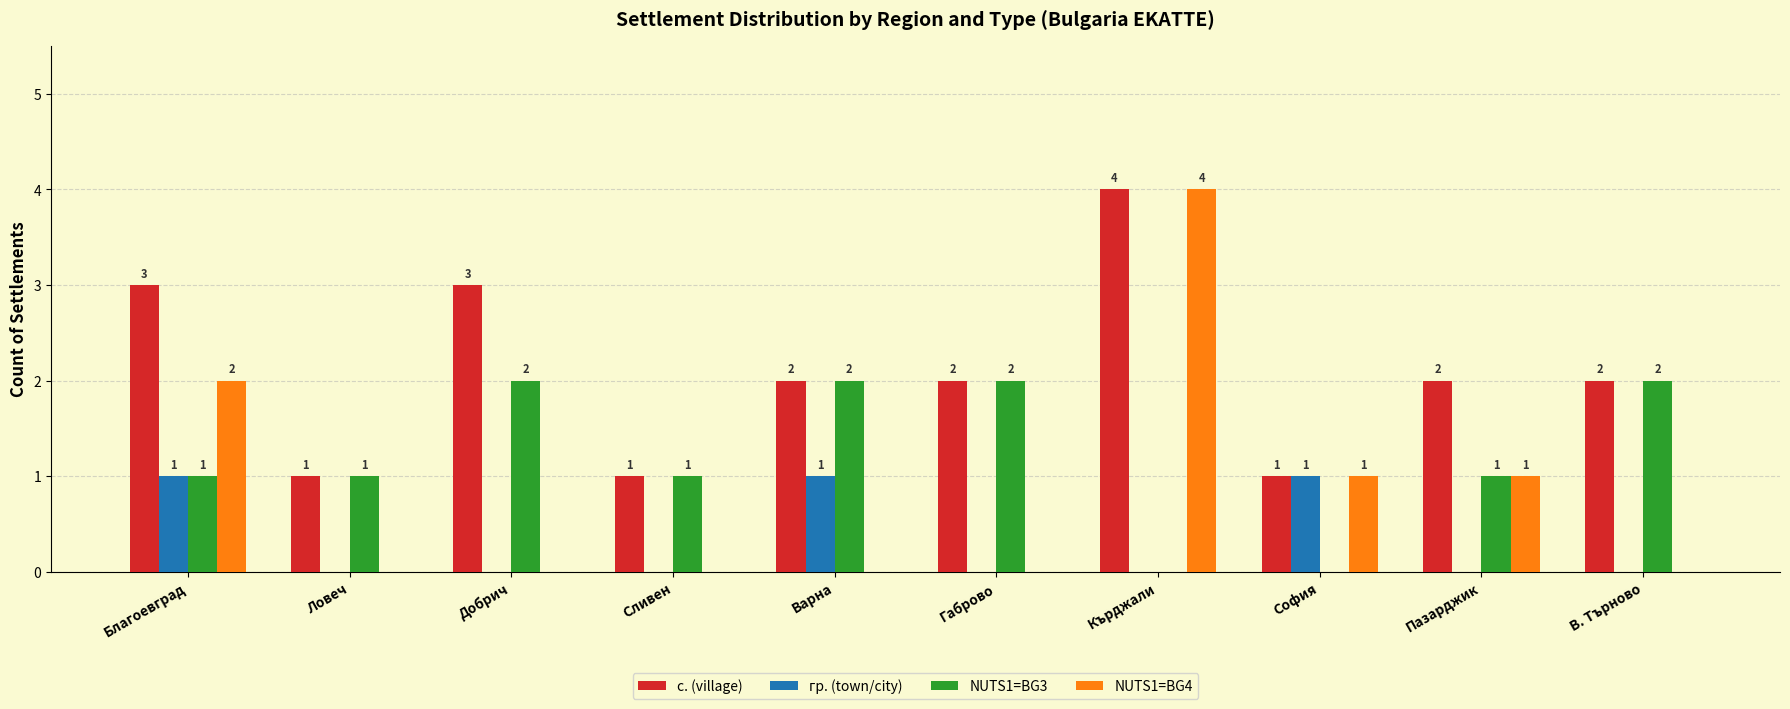

Reading left to right, list all the values displayed in this chart.

с. (village): 3	1	3	1	2	2	4	1	2	2
гр. (town/city): 1	0	0	0	1	0	0	1	0	0
NUTS1=BG3: 1	1	2	1	2	2	0	0	1	2
NUTS1=BG4: 2	0	0	0	0	0	4	1	1	0